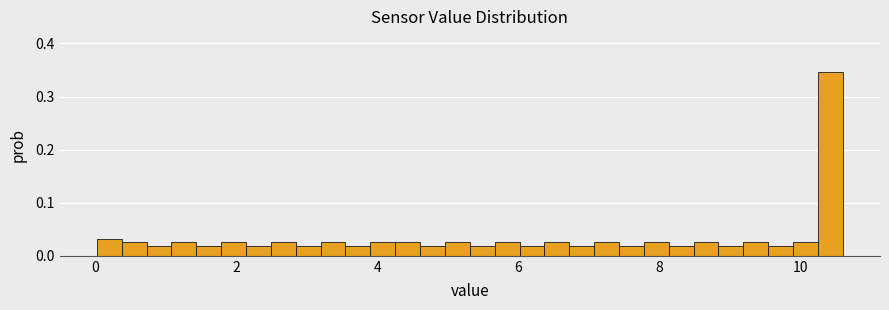

Around what value on the x-axis is the tallest bar? Give the approximate position of its centre, as read against the axis.

10.4